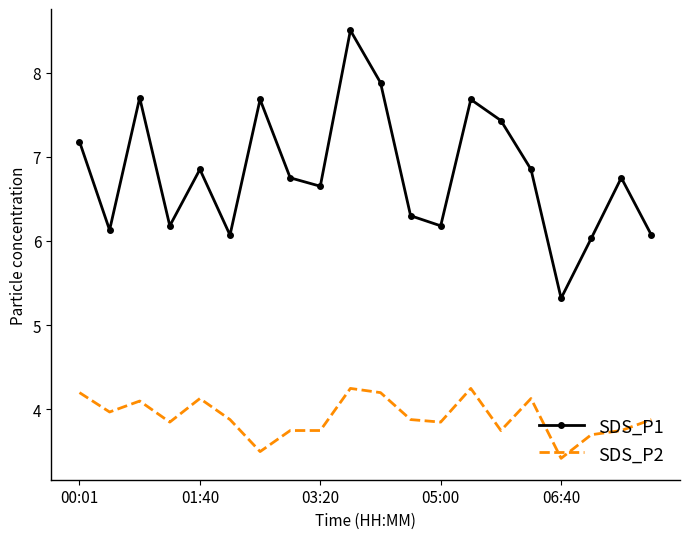

How many categories are shown in the chart?

20